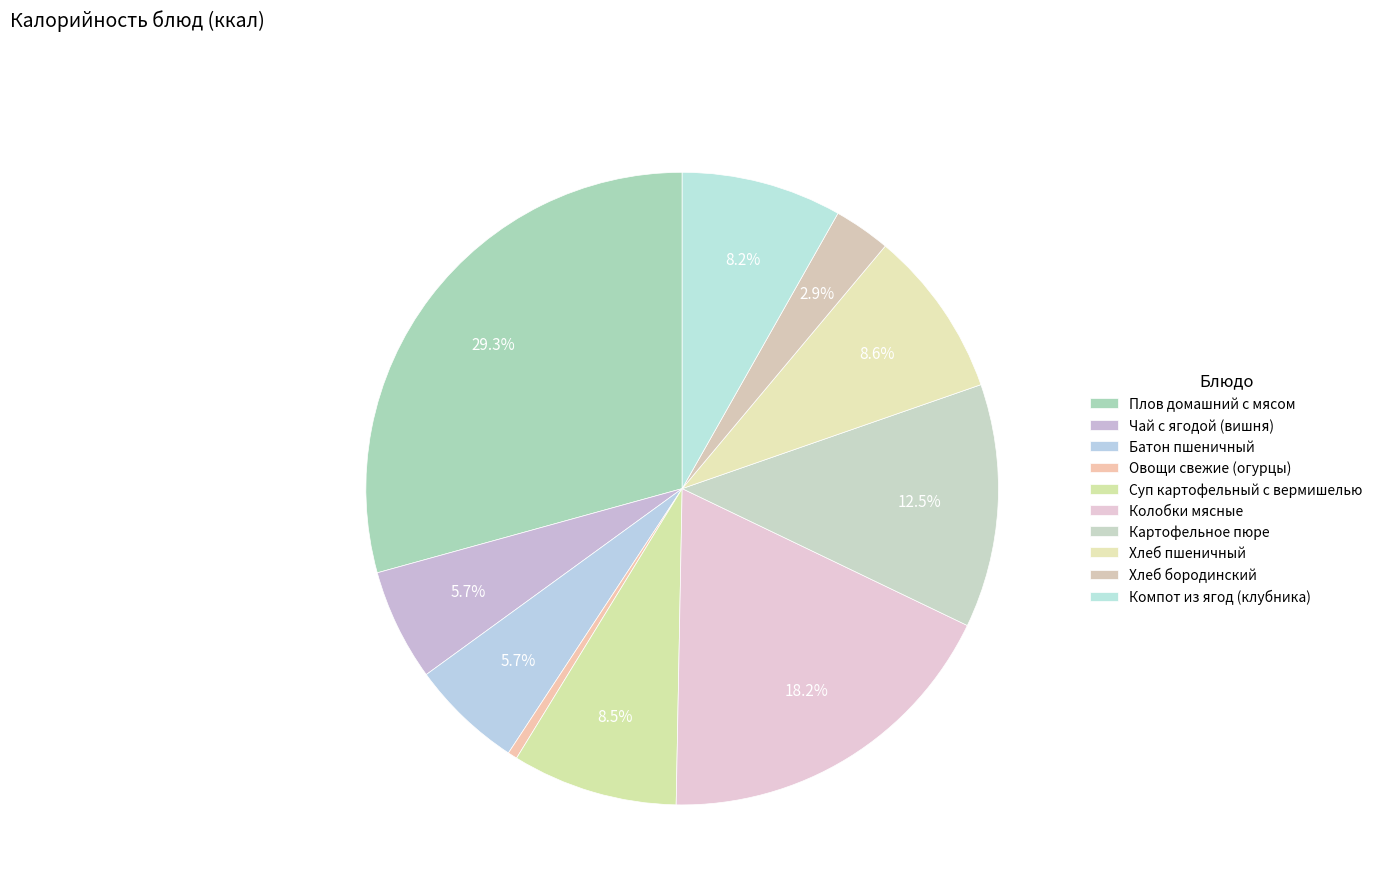

Is Хлеб бородинский the majority of the pie?

No